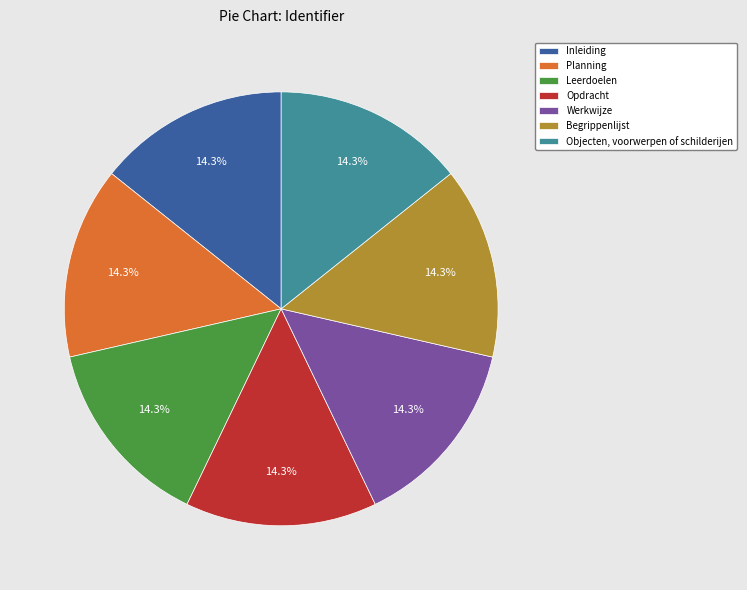

Does any single category account for the majority?

No